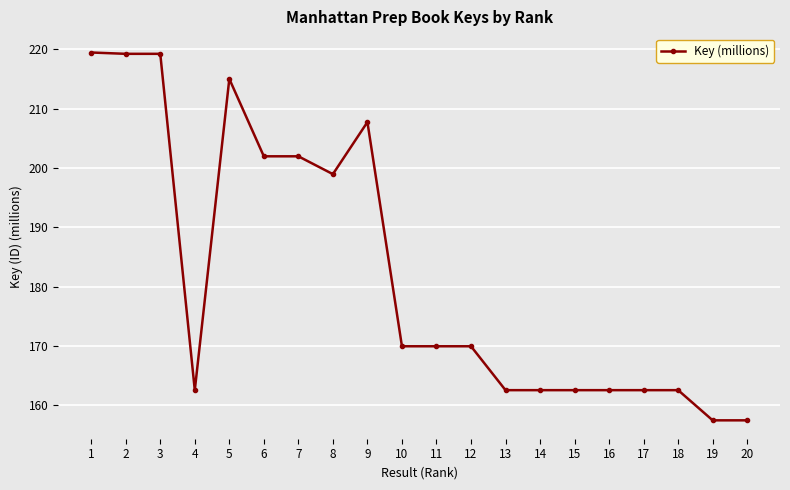

True or false: the data has more than 1 interior local peaks.

True